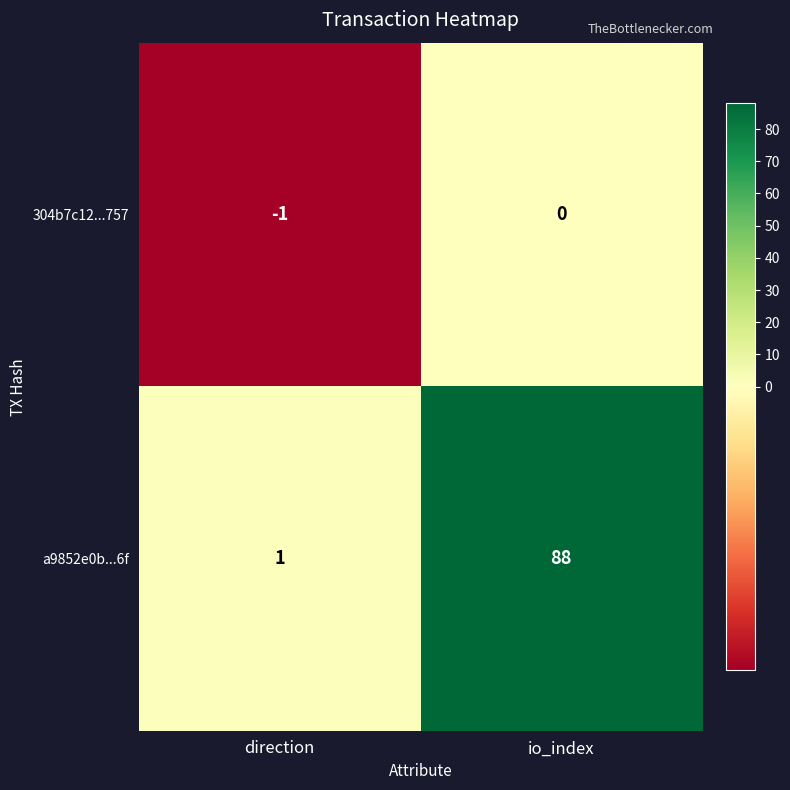

List the series in order of their peak value, highest first.

a9852e0b...6f, 304b7c12...757